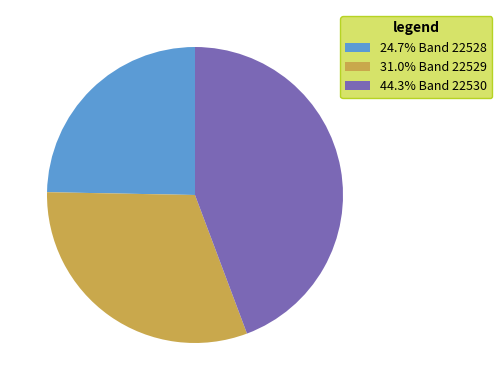

How many slices are in this pie chart?

3